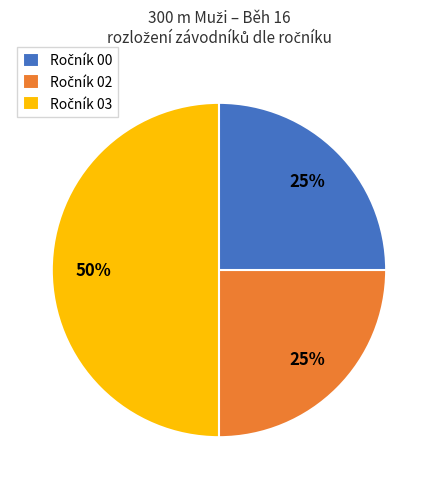

To the nearest percent, what is the average slice percentage?

33%